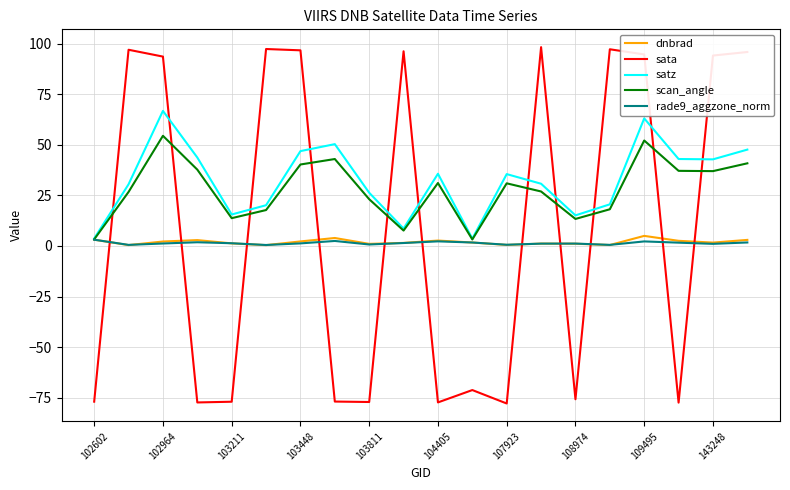

What is the average value of the sata series?

9.8